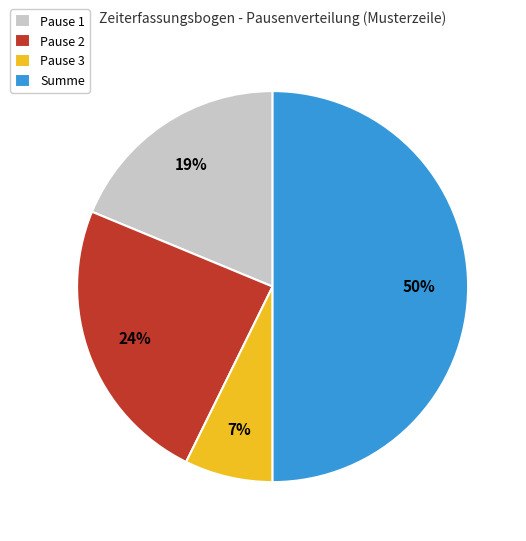

What is the smallest slice in the pie chart?

Pause 3